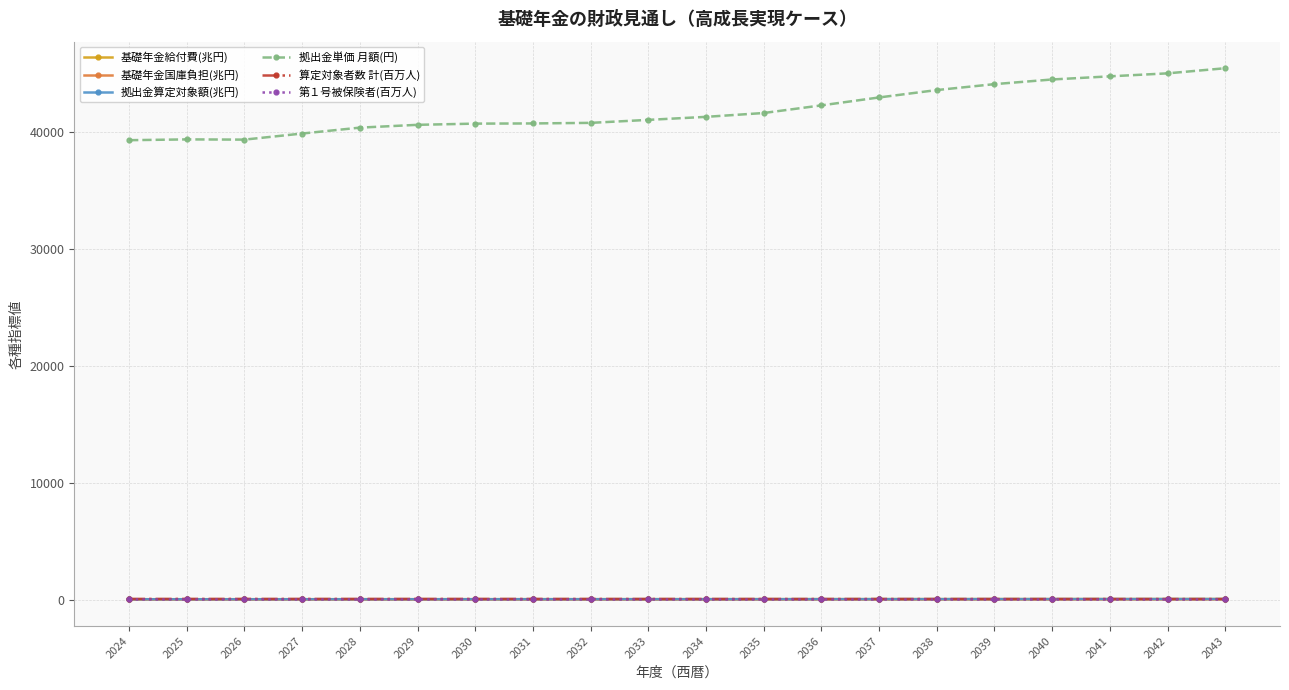

What is the difference between the highest and lowest values at 2027?

39878.8